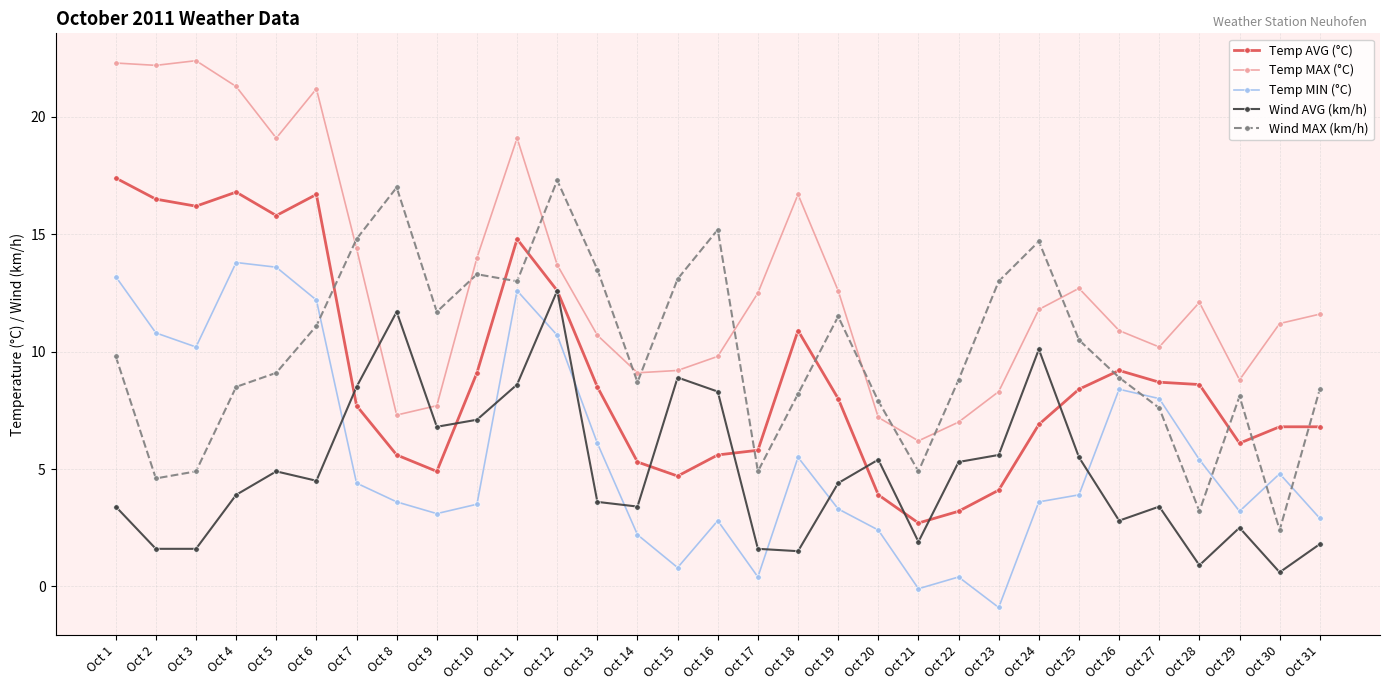

What is the sum of all Temp MIN (°C) values?

174.8